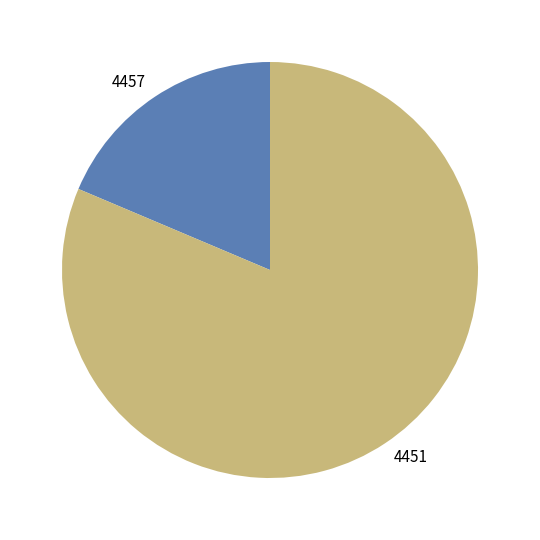

Which category has the smallest portion of the pie?

4457